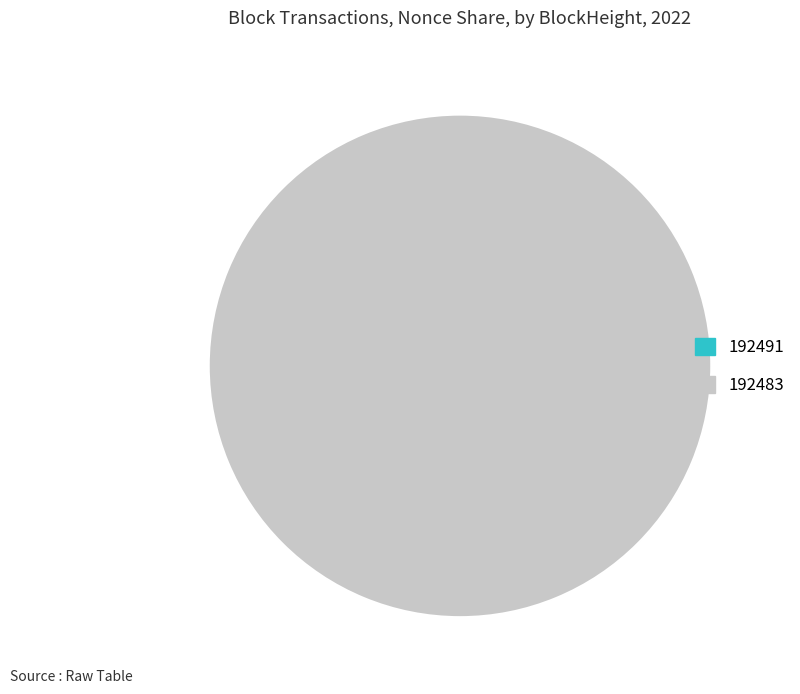

True or false: 192483 accounts for 100% of the total.

True